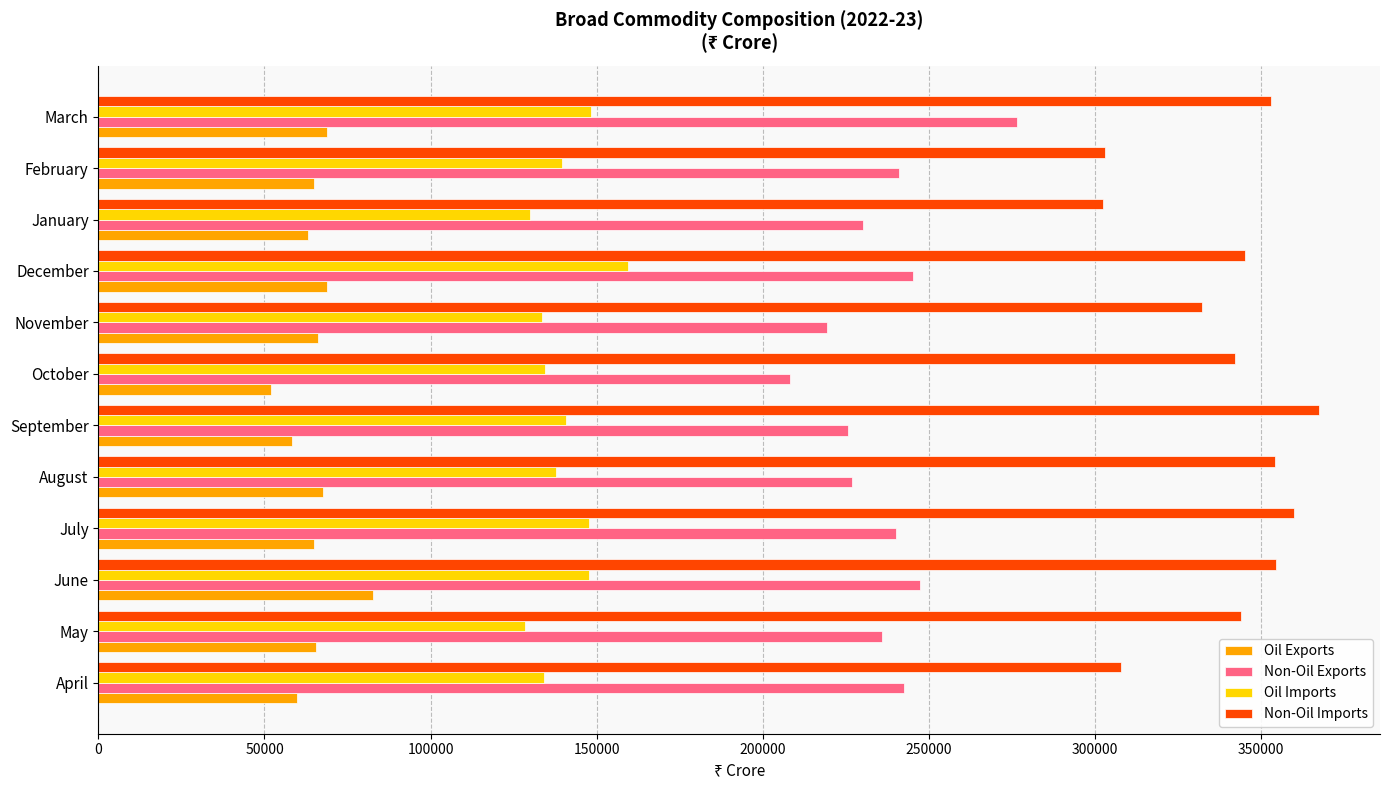

Which series changed the most between April and July?

Non-Oil Imports